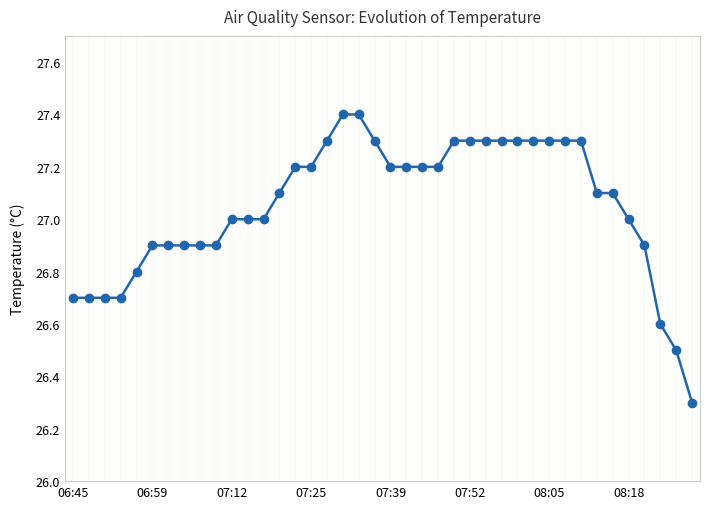

What is the greatest value displayed?

27.4